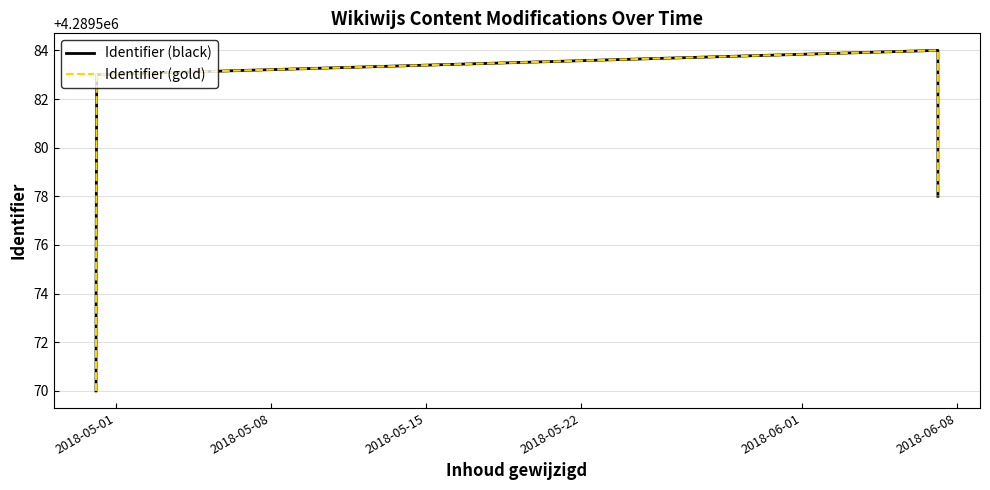

Does the chart display data point markers on the line(s)?

No